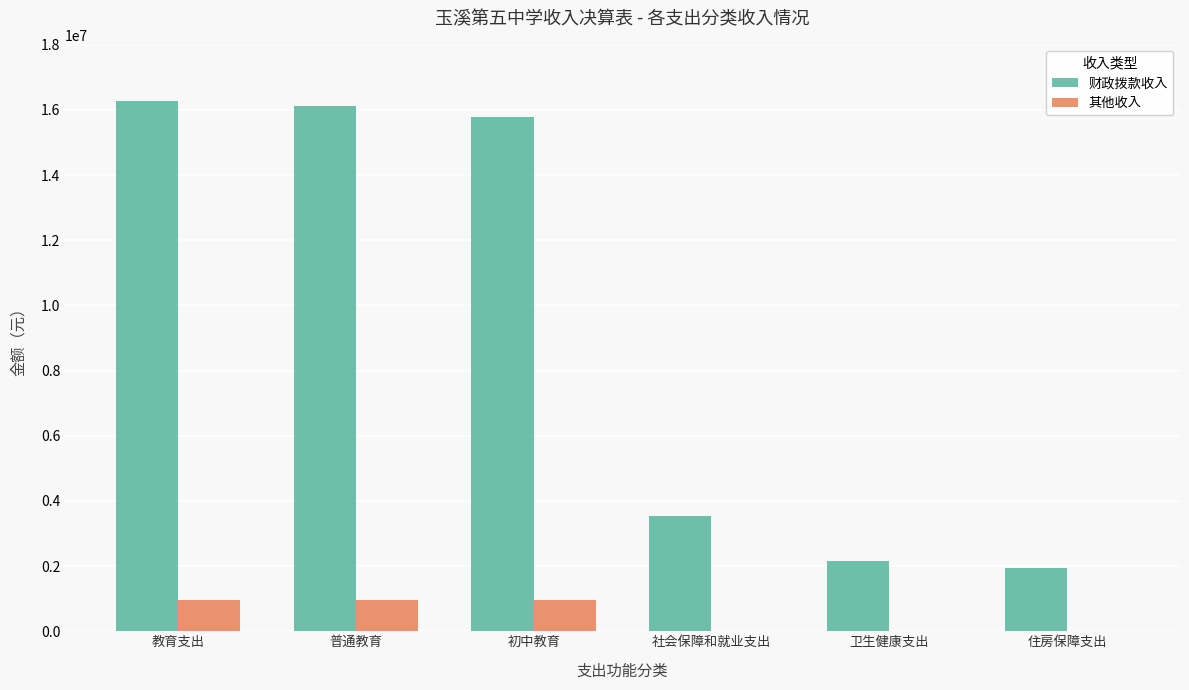

What is the difference between the 其他收入 values at 普通教育 and 社会保障和就业支出?

950340.0